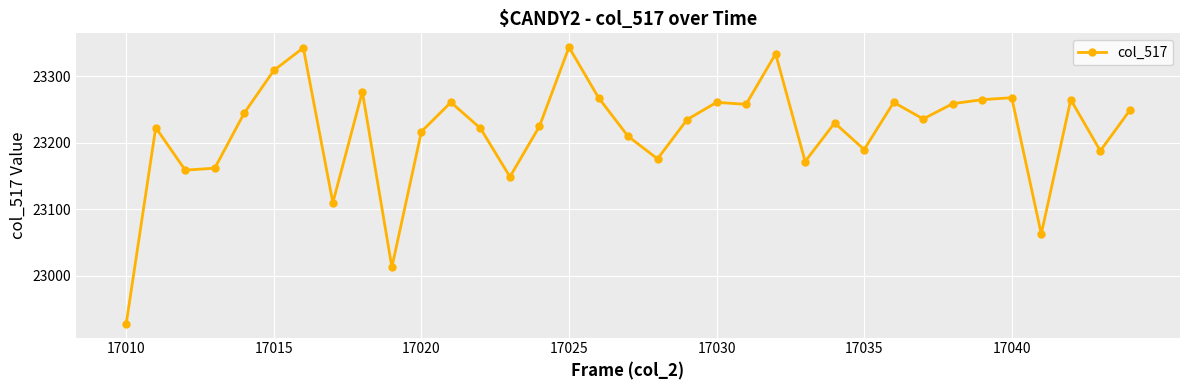

What is the value of the 12th point from the left?

23261